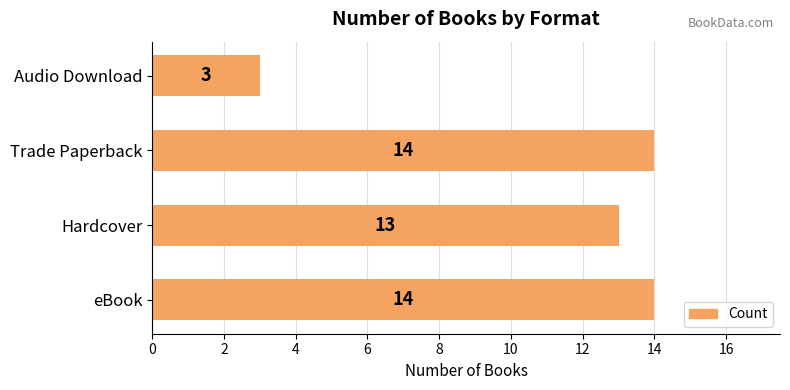

Reading top to bottom, what are all the values shown in this chart?

Audio Download=3	Trade Paperback=14	Hardcover=13	eBook=14